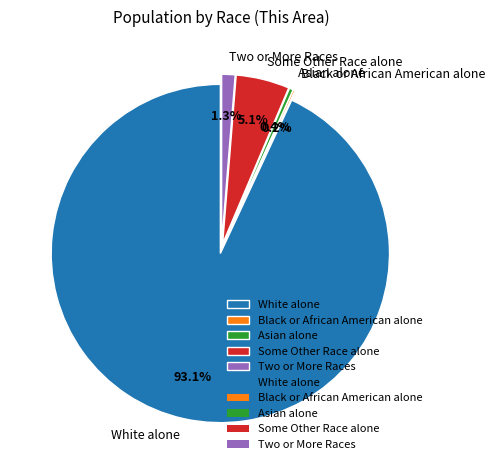

Which slice is the largest?

White alone